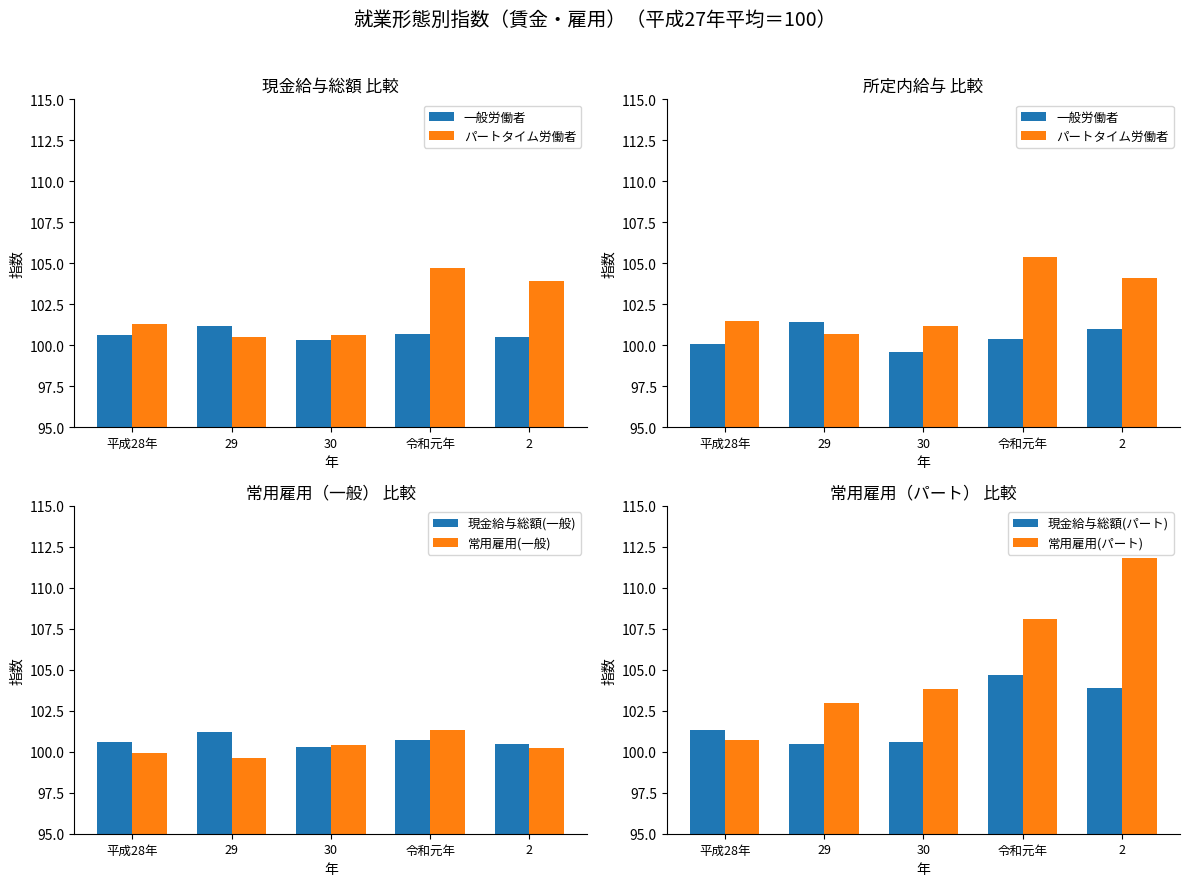

Which series changed the most between 30 and 2?

常用雇用(パート)